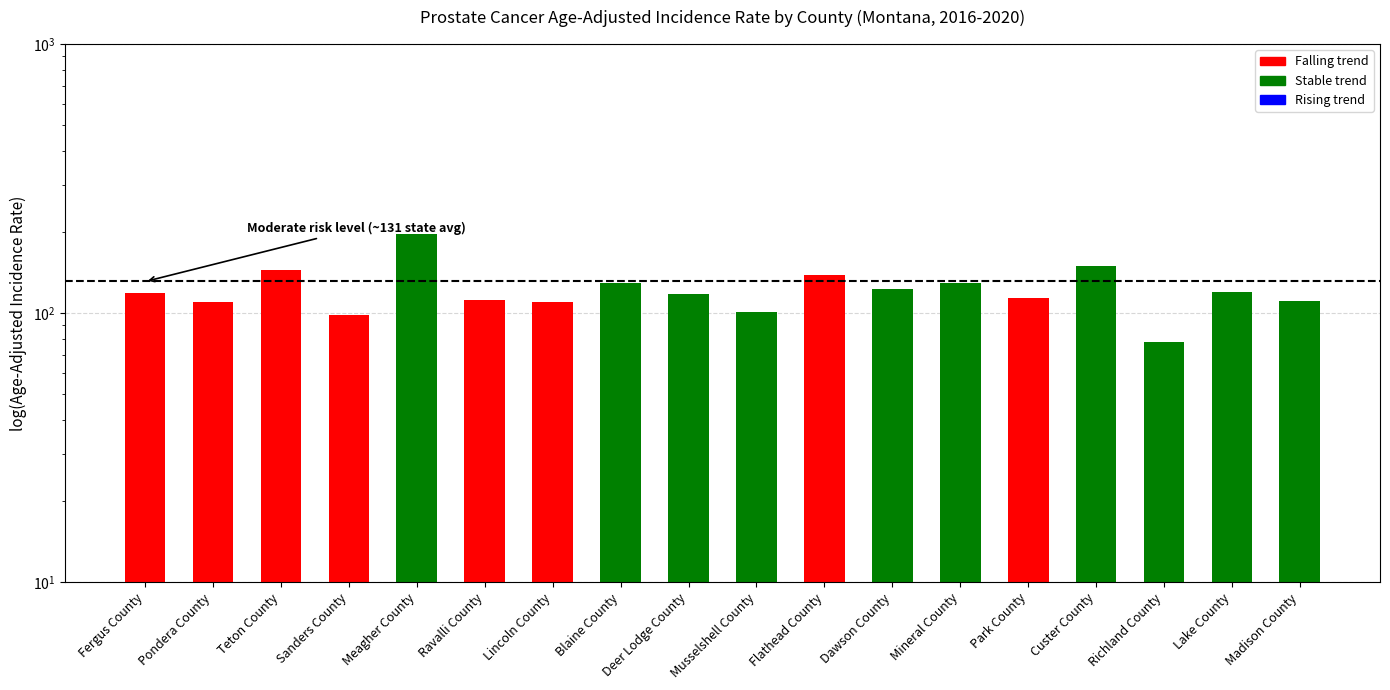

What is the smallest value displayed?

78.1